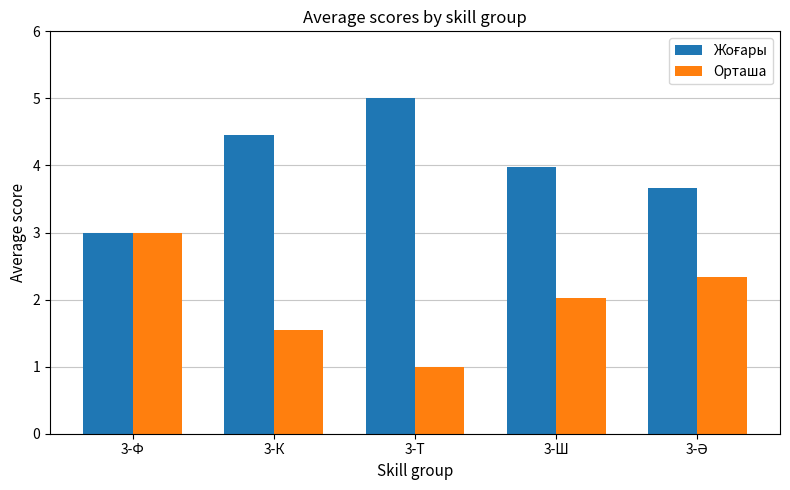

What is the average value of the Орташа series?

2.0